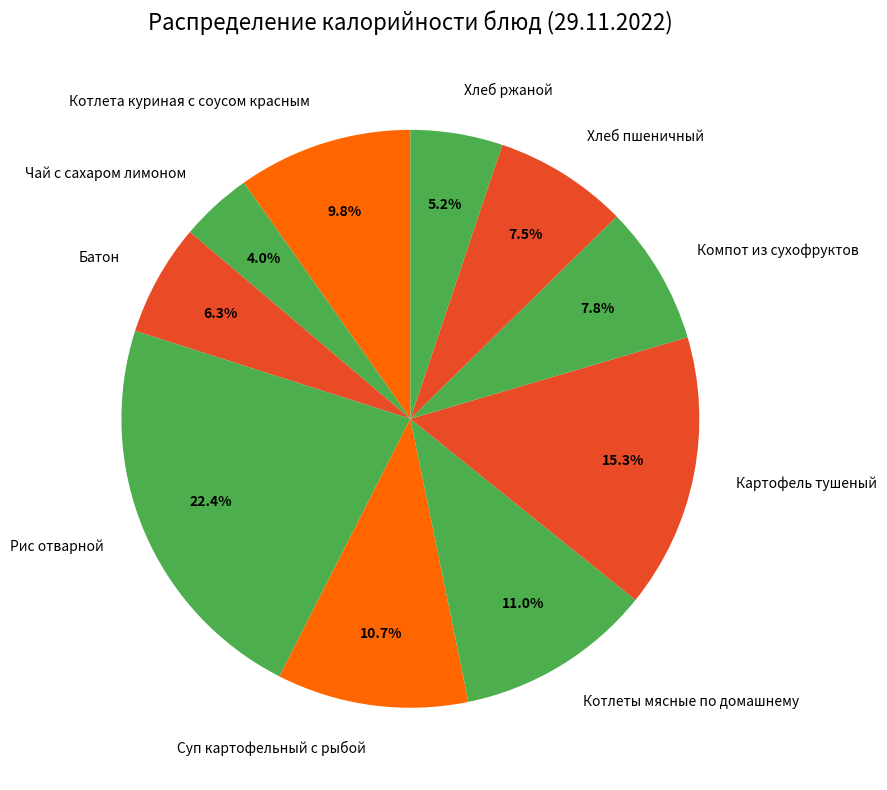

Does any single category account for the majority?

No